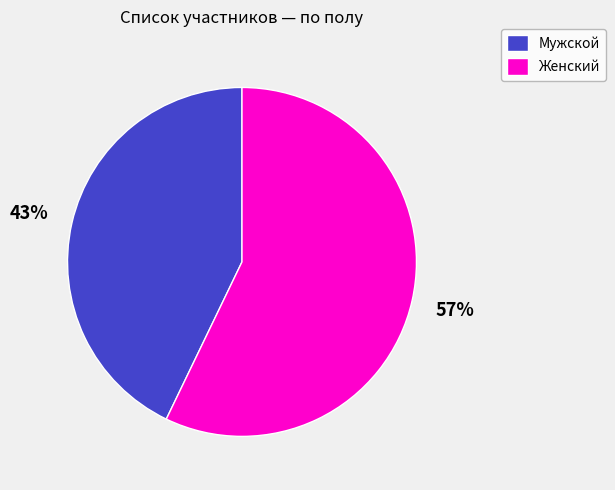

To the nearest percent, what percentage of the pie is Женский?

57%